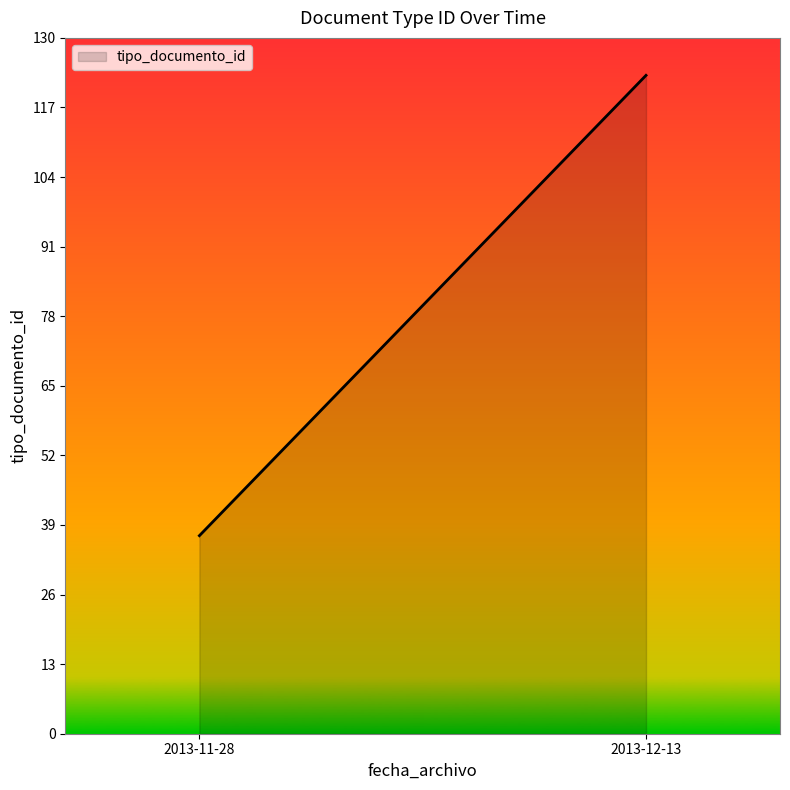

At which category does the data reach its first local valley?

2013-11-28